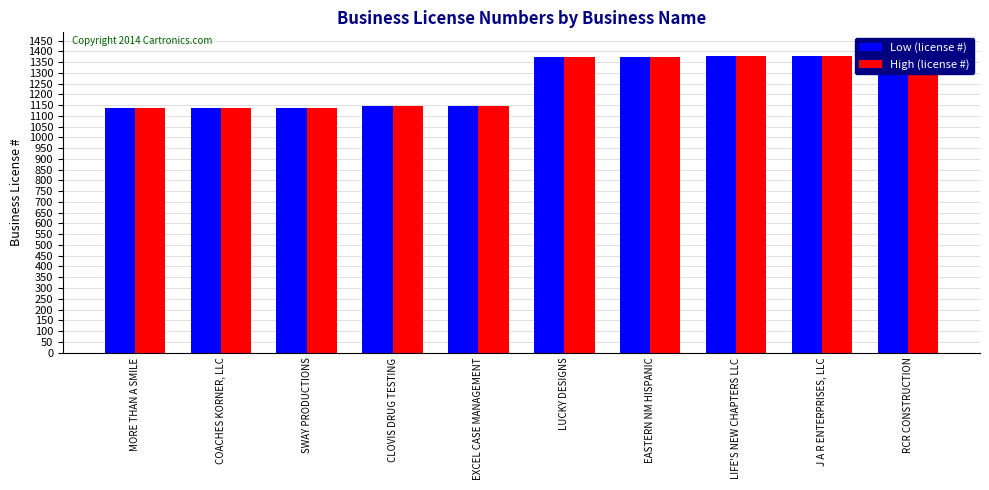

Which series has the widest spread of values?

Low (license #)